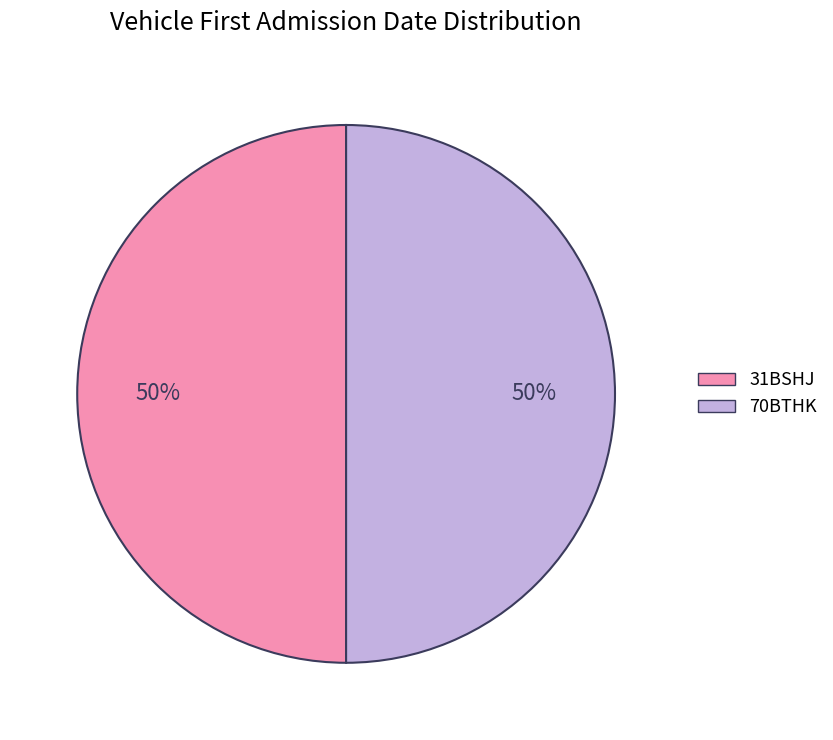

The 31BSHJ slice represents 50% of the pie. True or false?

True